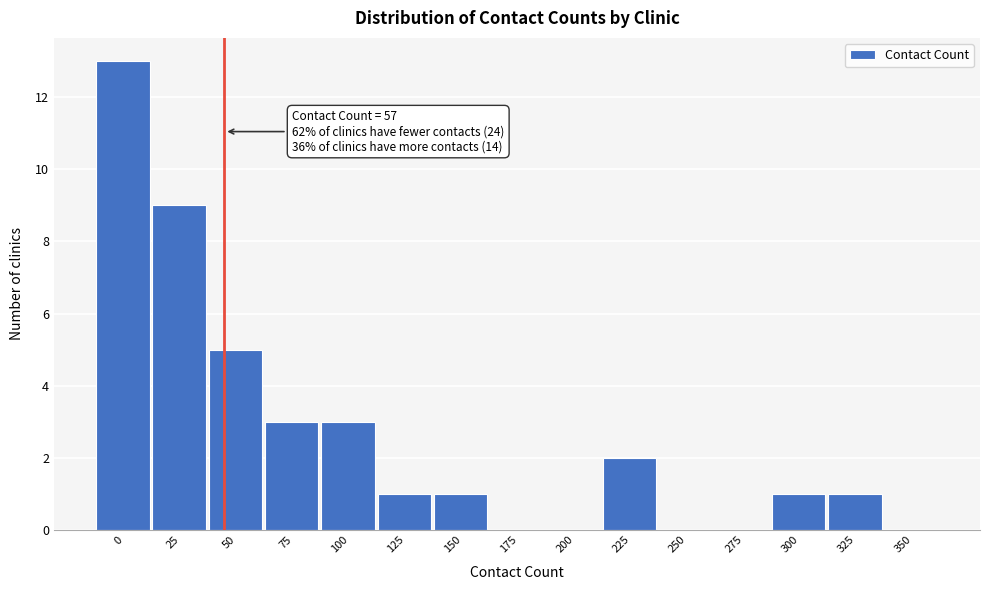

Reading right to left, list all the values displayed in this chart.

350=0	325=1	300=1	275=0	250=0	225=2	200=0	175=0	150=1	125=1	100=3	75=3	50=5	25=9	0=13